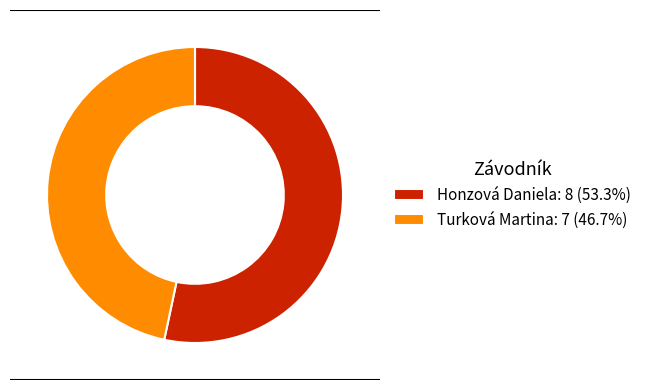

True or false: Honzová Daniela accounts for 45% of the total.

False